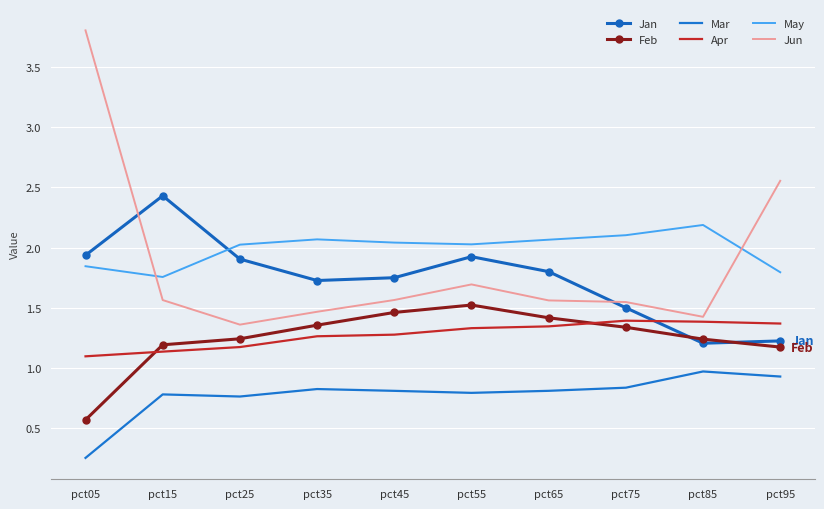

Where is Apr nearest to the value 1?

pct05